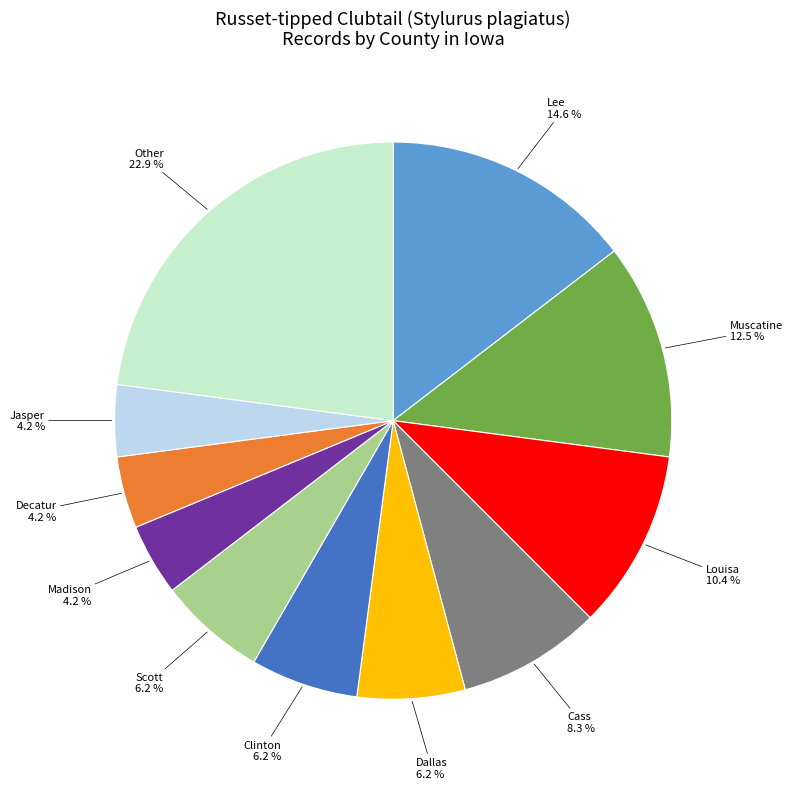

Does any single category account for the majority?

No